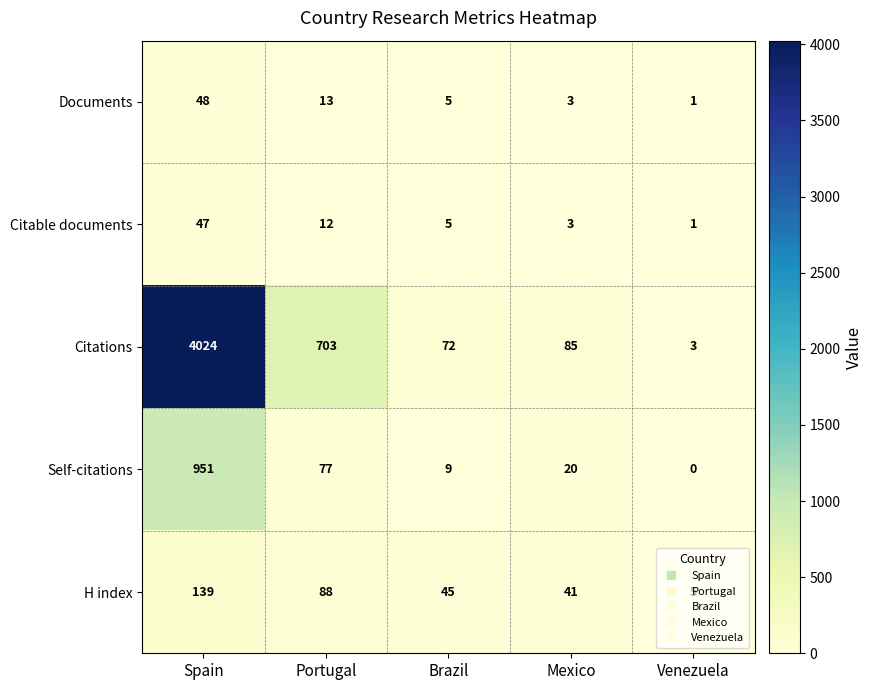

What is the maximum value shown in the chart?

4024